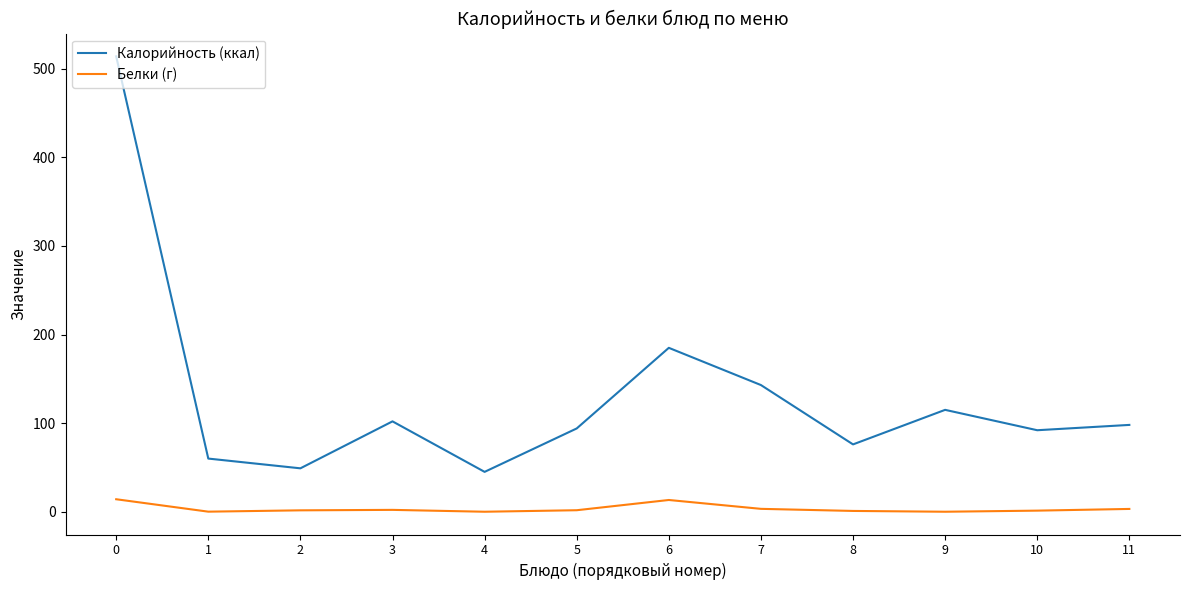

Where is the first local maximum for Калорийность (ккал)?

3